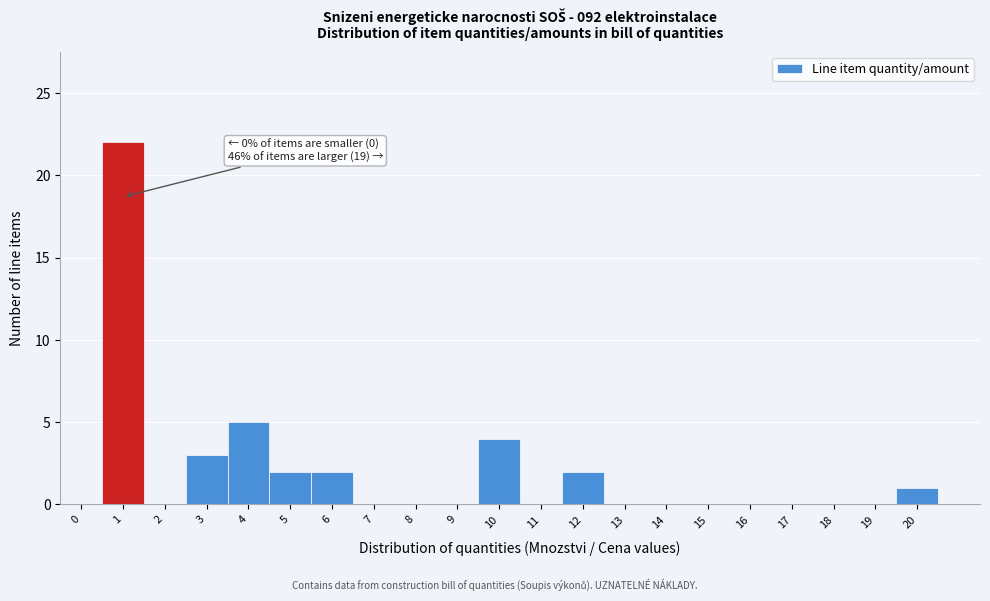

Reading right to left, what are all the values shown in this chart?

20=1	19=0	18=0	17=0	16=0	15=0	14=0	13=0	12=2	11=0	10=4	9=0	8=0	7=0	6=2	5=2	4=5	3=3	2=0	1=22	0=0